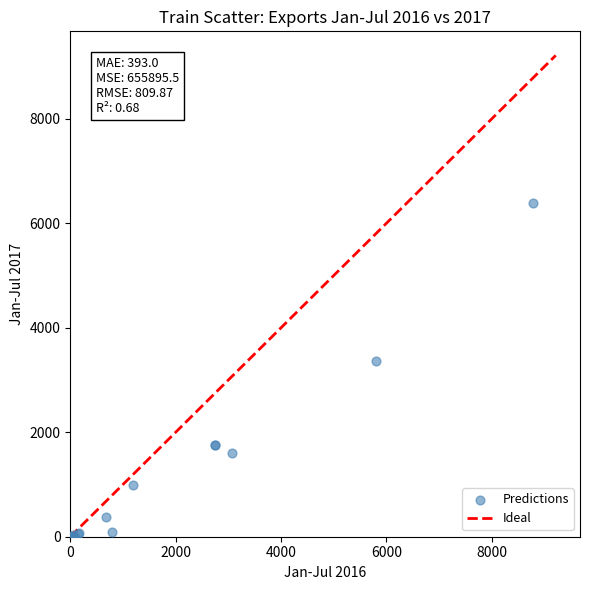

What Y value in the scatter plot is closest to 3196?

3364.7